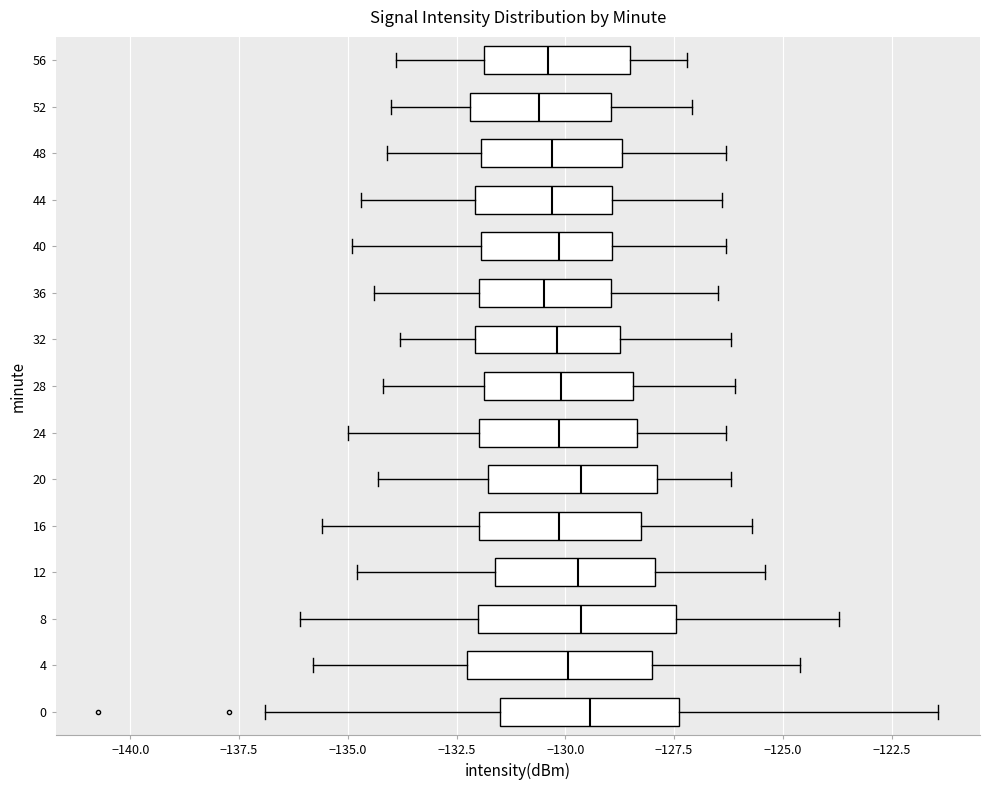

Where is the right edge of the box at y = 4 on the x-axis? The values are not printed on the chart, so give them approximately, as read against the axis.

-128.0